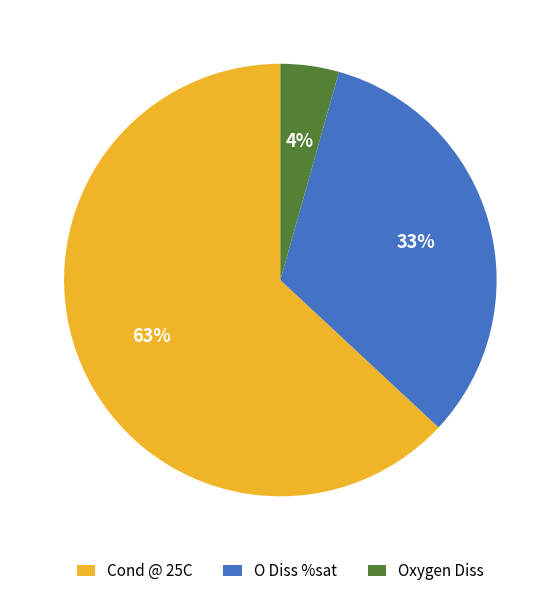

The Cond @ 25C slice represents 56% of the pie. True or false?

False